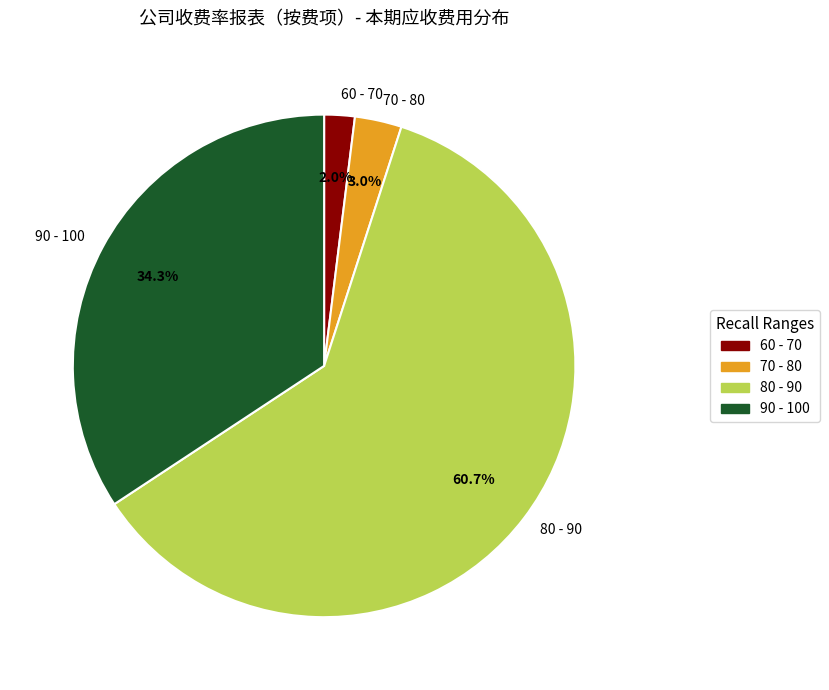

Does 90 - 100 account for over 50% of the chart?

No